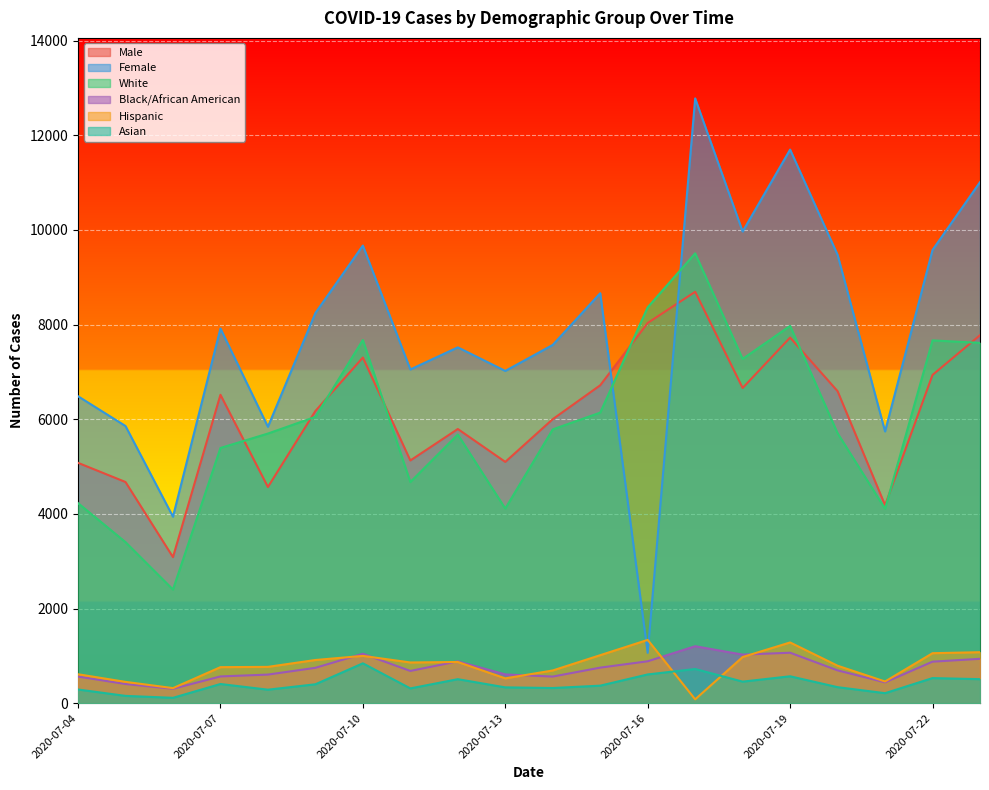

What is the sum of all Male values?

122730